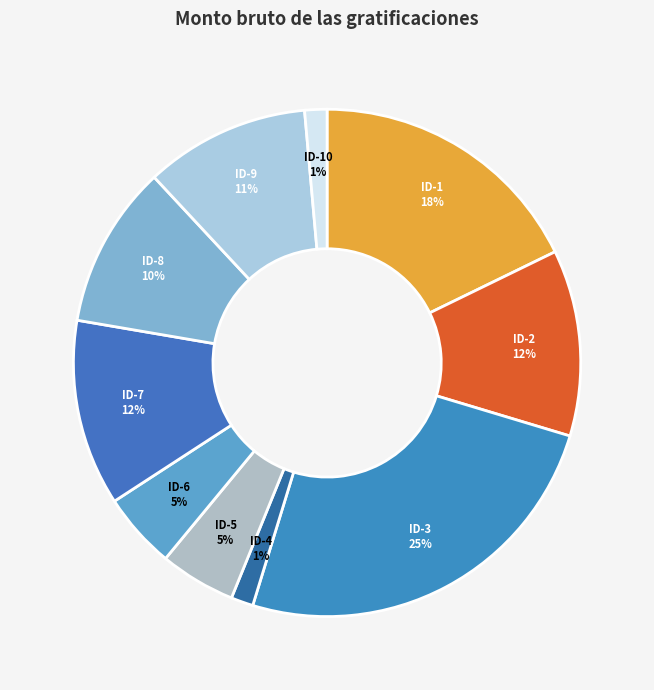

Which slice is the largest?

ID-3